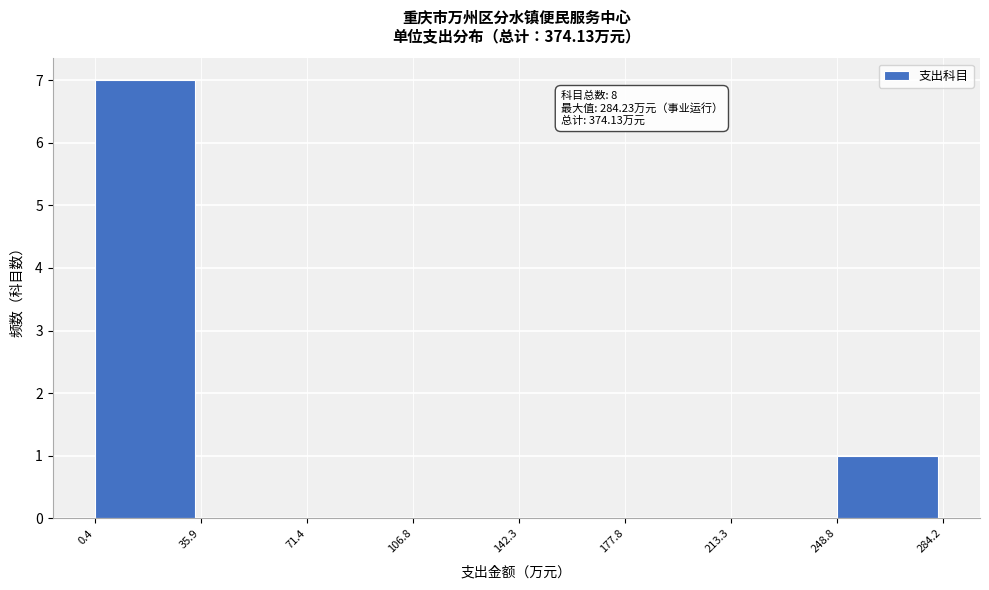

Which range on the x-axis has the tallest bar?

0.4 to 35.9